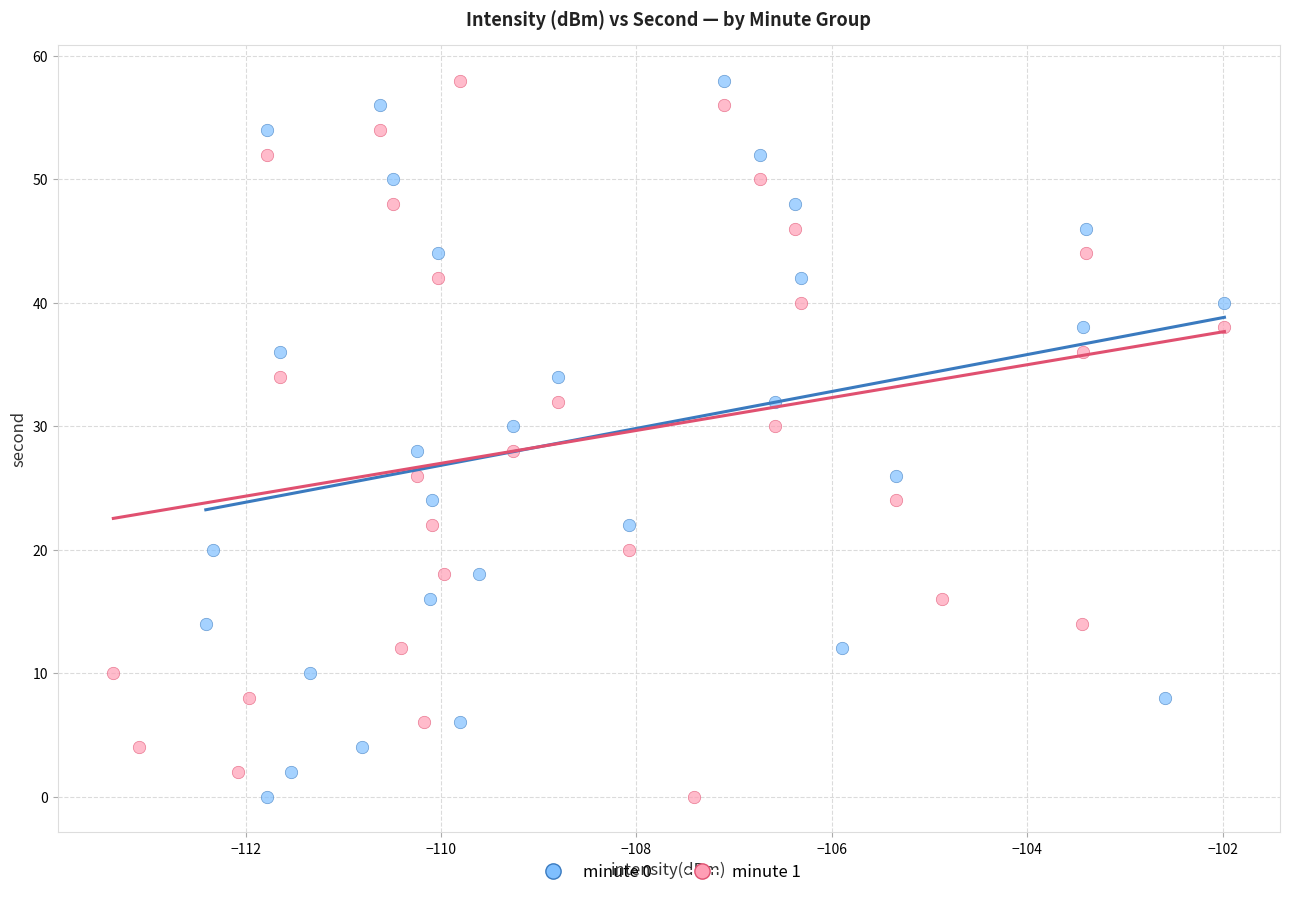

What are all the series names shown in the legend?

minute 0, minute 1